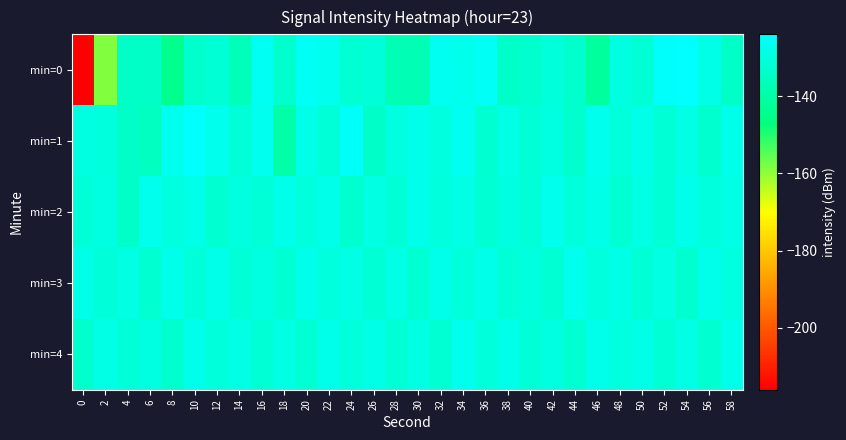

Reading left to right, extract all data points from this chart.

min=0: 0=-215.8	2=-158.8	4=-134.2	6=-134.1	8=-144.6	10=-133.3	12=-131.6	14=-136.6	16=-126.5	18=-133.3	20=-126.1	22=-126.9	24=-132.2	26=-130.9	28=-137.5	30=-137.5	32=-126.8	34=-127.3	36=-126.1	38=-134.0	40=-132.8	42=-130.6	44=-133.1	46=-141.9	48=-129.5	50=-131.6	52=-124.8	54=-124.1	56=-128.6	58=-134.1
min=1: 0=-129.7	2=-130.3	4=-133.7	6=-135.4	8=-127.4	10=-124.4	12=-127.6	14=-131.2	16=-127.0	18=-139.9	20=-128.0	22=-131.5	24=-125.3	26=-133.8	28=-129.4	30=-127.6	32=-130.1	34=-126.8	36=-132.4	38=-128.9	40=-131.2	42=-129.7	44=-133.1	46=-127.3	48=-130.5	50=-128.2	52=-131.9	54=-129.0	56=-132.7	58=-127.8
min=2: 0=-131.2	2=-129.5	4=-133.8	6=-127.4	8=-130.1	10=-128.6	12=-132.3	14=-129.8	16=-131.5	18=-127.9	20=-130.7	22=-128.3	24=-132.8	26=-129.2	28=-131.6	30=-127.7	32=-130.4	34=-128.9	36=-132.1	38=-129.6	40=-131.3	42=-127.5	44=-130.8	46=-128.4	48=-132.5	50=-129.3	52=-131.7	54=-127.6	56=-130.2	58=-128.7
min=3: 0=-128.5	2=-131.0	4=-129.3	6=-132.6	8=-127.8	10=-130.9	12=-128.1	14=-131.4	16=-129.7	18=-132.2	20=-127.6	22=-130.3	24=-128.8	26=-131.7	28=-129.0	30=-132.4	32=-127.9	34=-130.6	36=-128.2	38=-131.5	40=-129.8	42=-132.1	44=-127.5	46=-130.4	48=-128.6	50=-131.8	52=-129.1	54=-132.7	56=-127.7	58=-130.0
min=4: 0=-133.2	2=-128.7	4=-131.1	6=-129.4	8=-132.8	10=-127.6	12=-130.5	14=-128.9	16=-131.6	18=-129.1	20=-132.3	22=-127.8	24=-130.7	26=-128.4	28=-131.9	30=-129.3	32=-132.0	34=-127.5	36=-130.8	38=-128.2	40=-131.3	42=-129.6	44=-132.5	46=-127.9	48=-130.1	50=-128.6	52=-131.7	54=-129.0	56=-132.4	58=-127.7